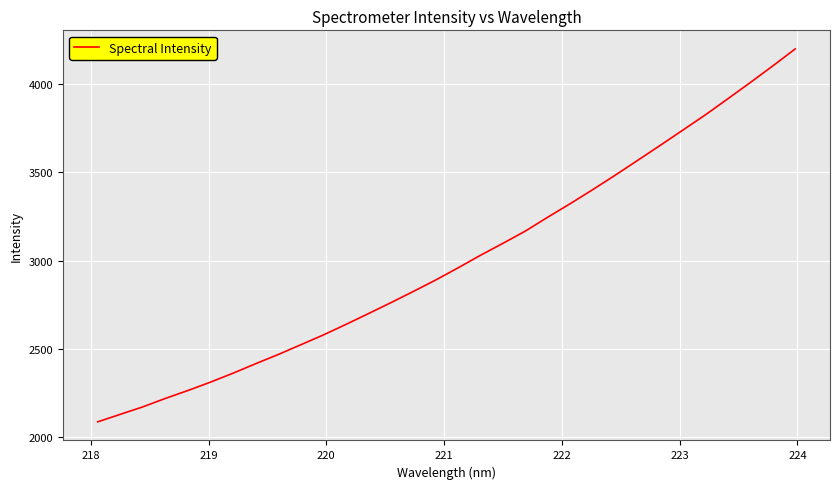

What is the difference between the maximum and minimum values?

2111.0